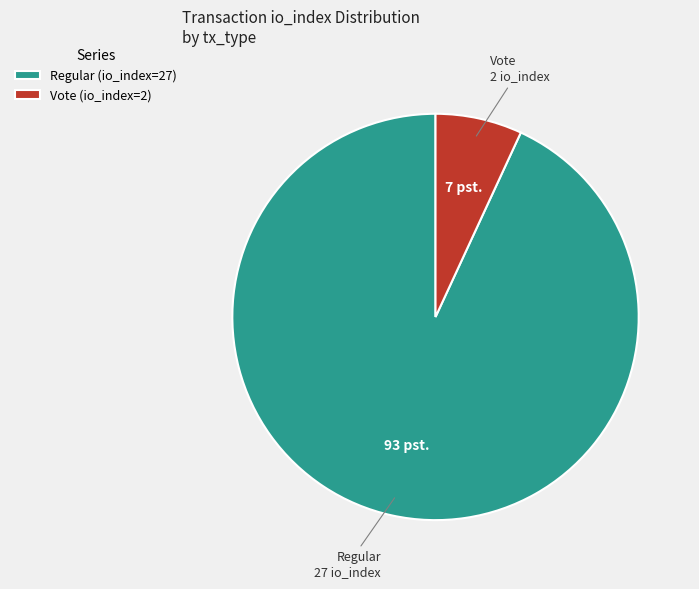

The Vote (io_index=2) slice represents 15% of the pie. True or false?

False